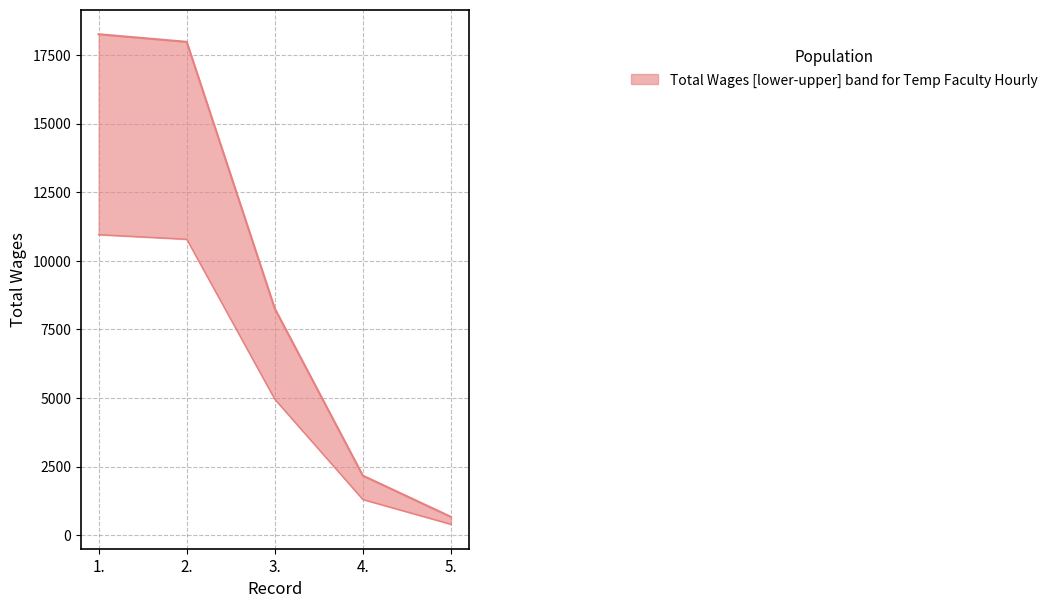

Where is the data nearest to the value 9465?

3.